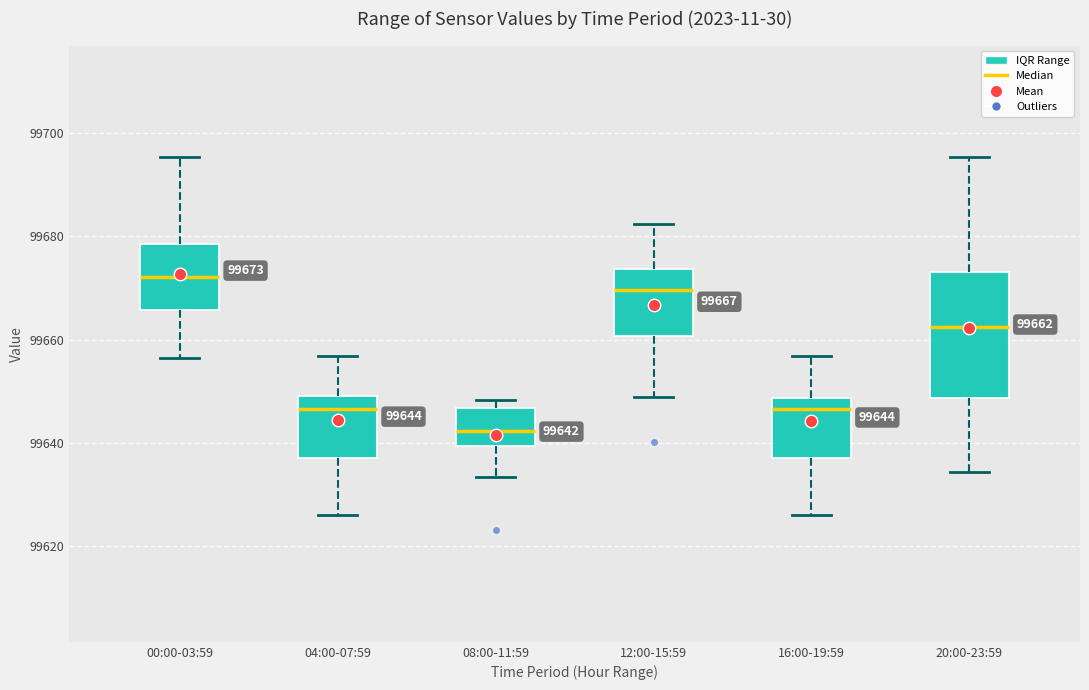

Which box has the lowest median line?

08:00-11:59